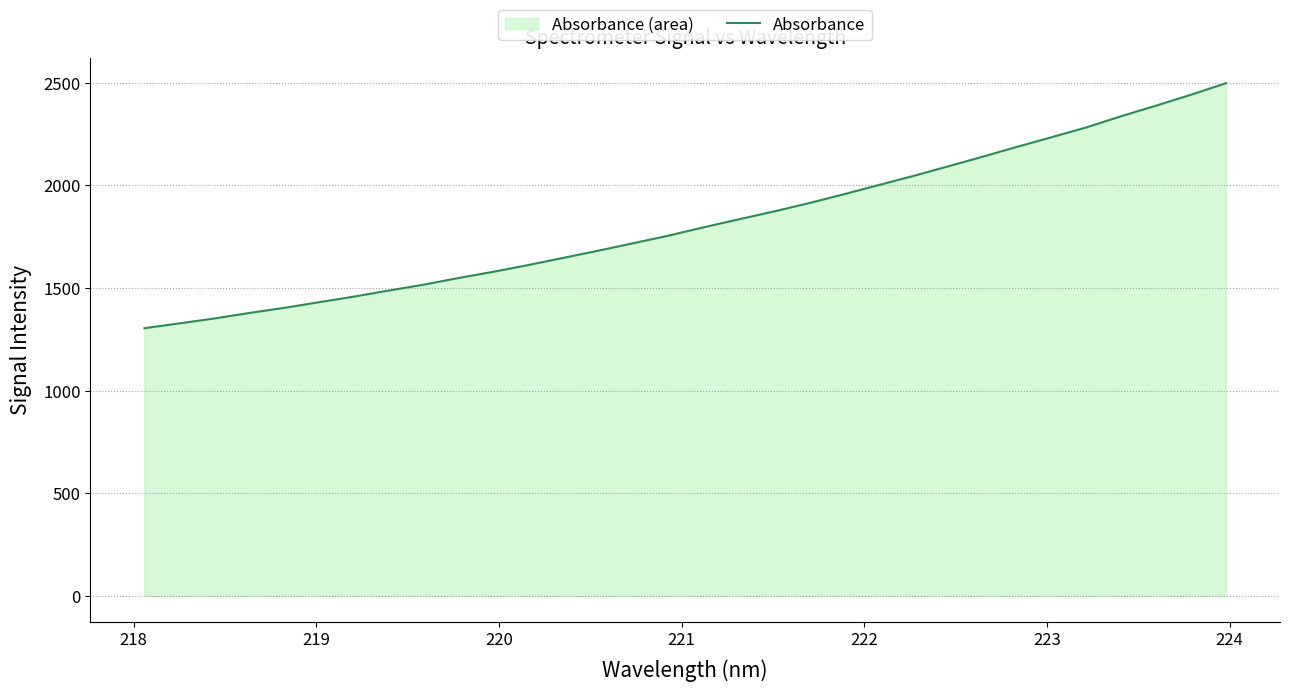

What is the difference between the maximum and minimum values?

1193.4